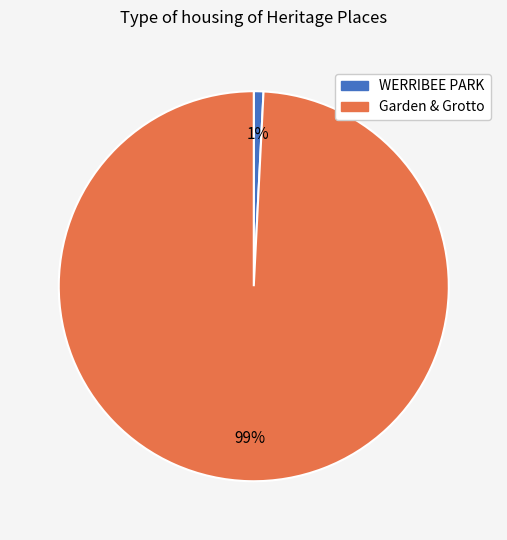

Is the sum of WERRIBEE PARK and Garden & Grotto greater than half?

Yes